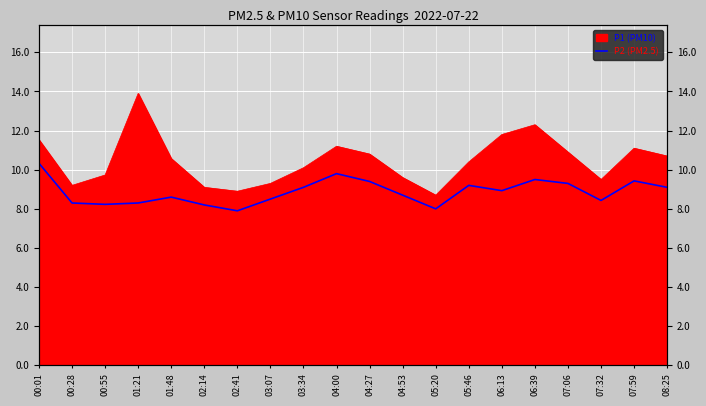

The value at 02:41 is 12.7. True or false?

False